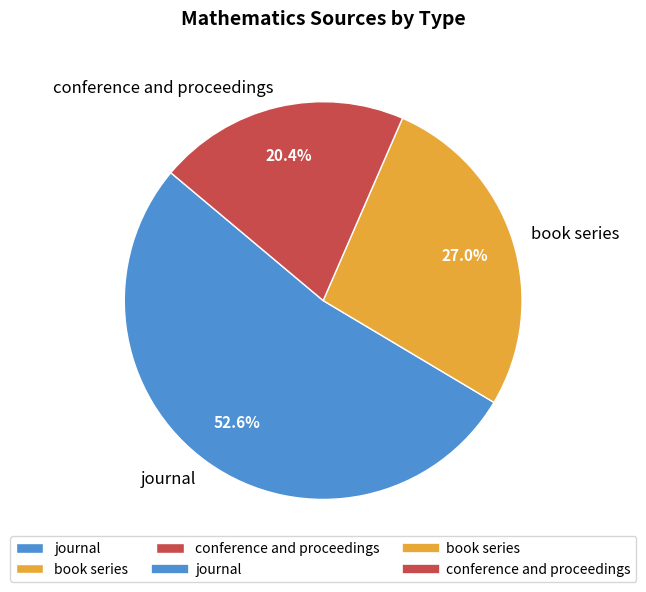

How many slices are in this pie chart?

3